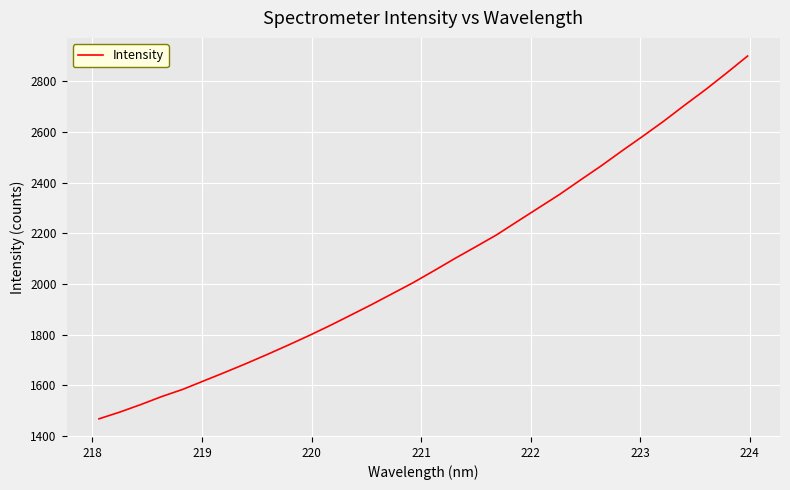

What is the maximum value shown in the chart?

2899.9